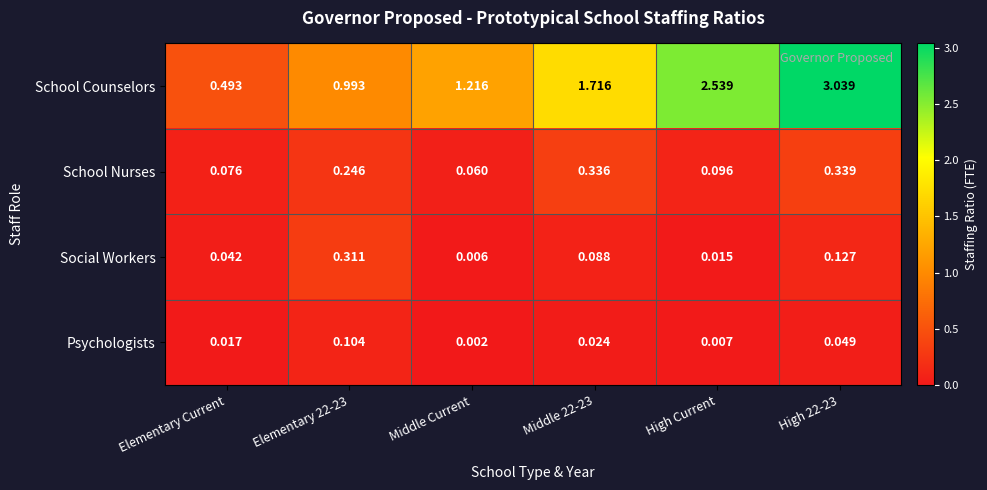

Which series changed the most between Elementary Current and High 22-23?

School Counselors